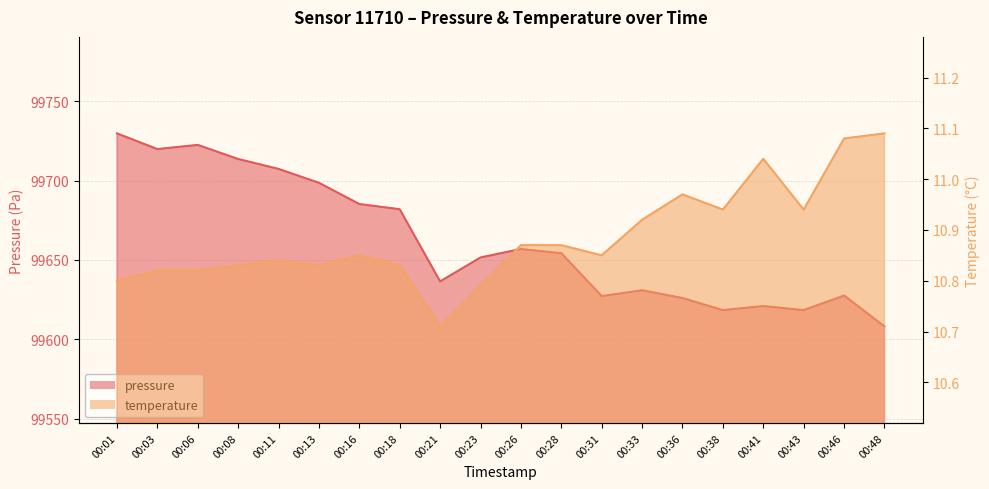

What is the minimum value shown in the chart?

10.7